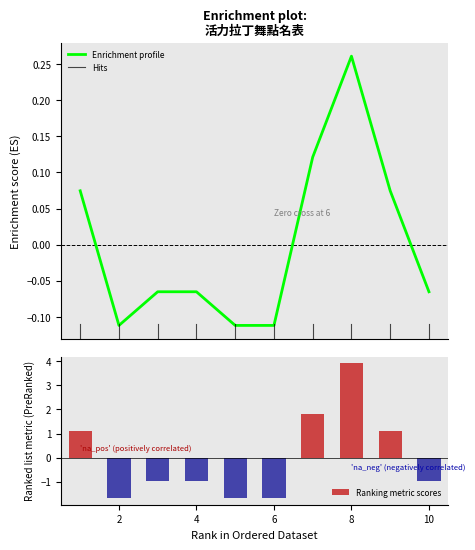

What is the value of the 5th bar from the left?

-1.7